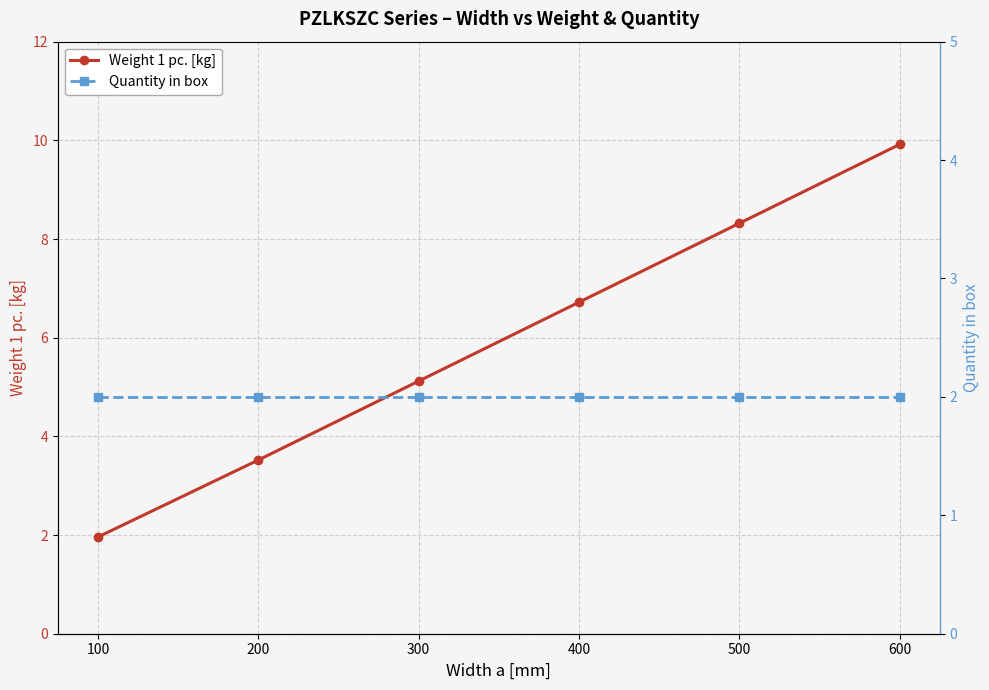

Is the value of Quantity in box at 300 greater than the value of Weight 1 pc. [kg] at 600?

No